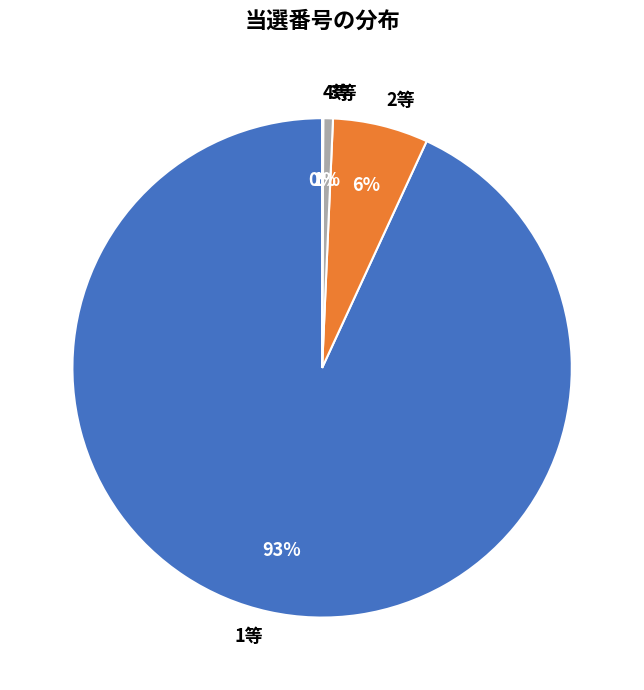

Is there a majority slice in this chart?

Yes